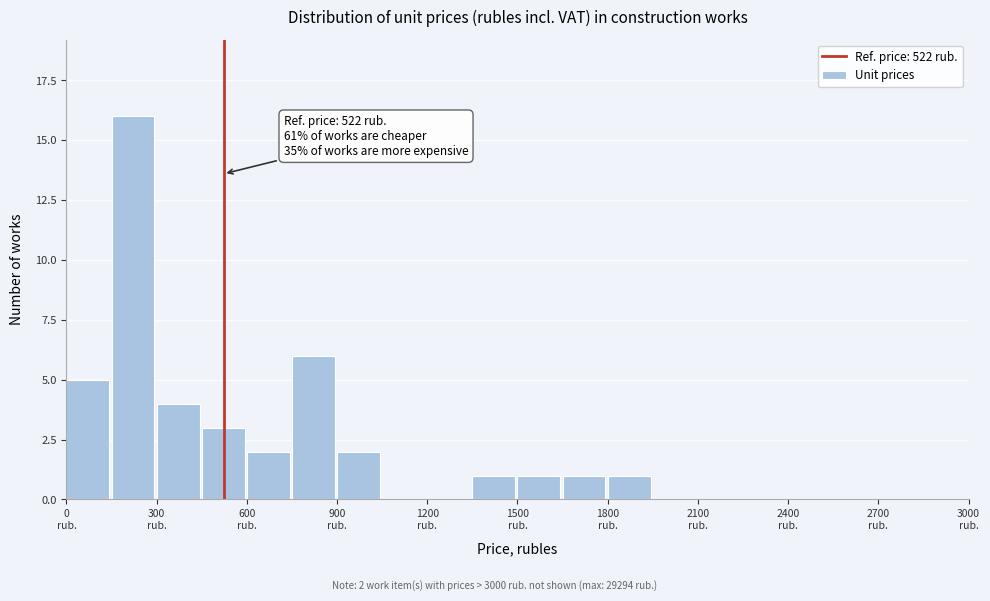

Read against the x-axis, roughly where is the centre of the tallest bar?

200